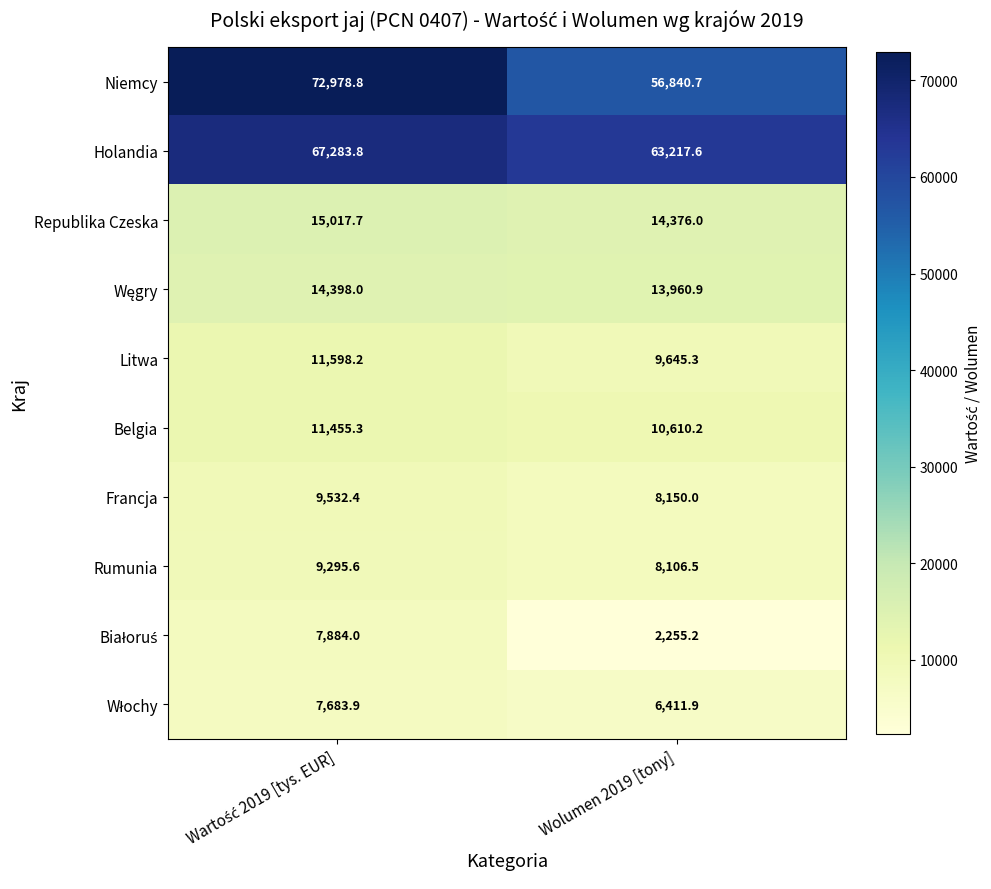

How many categories are shown in the chart?

2